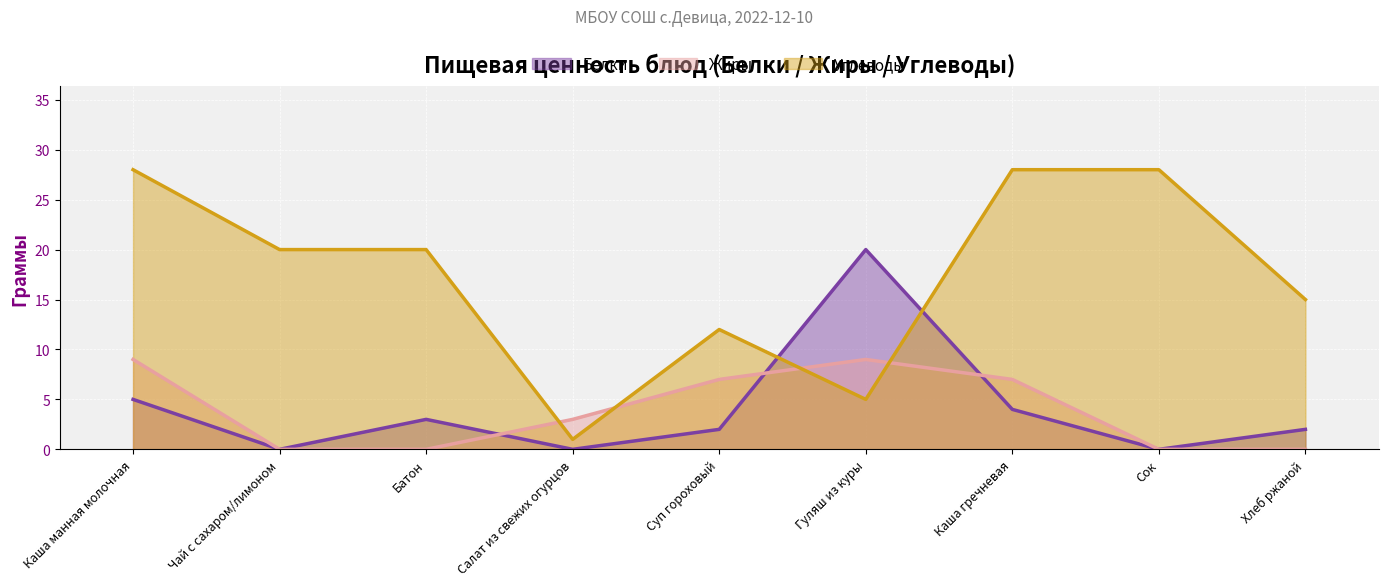

How many intersections are there between Углеводы and Белки?

2